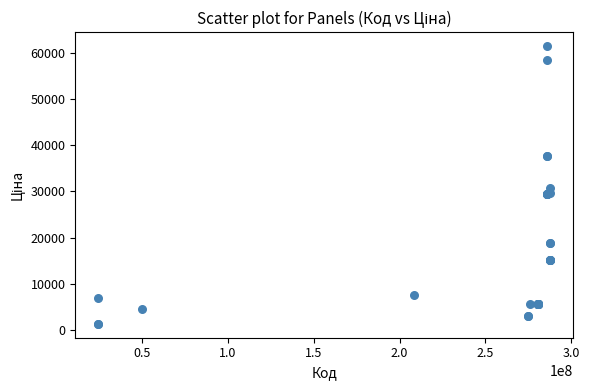

What Y value in the scatter plot is closest to 31404?

30717.1